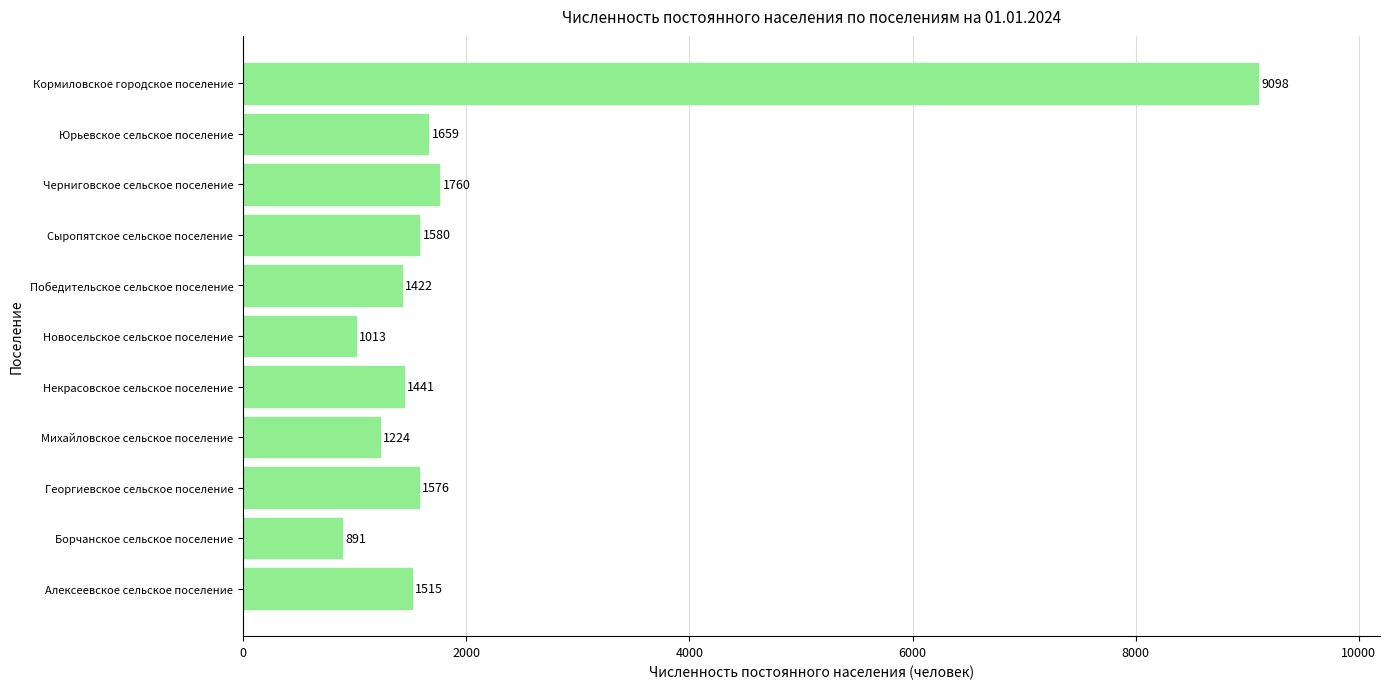

What is the change in value from Борчанское сельское поселение to Новосельское сельское поселение?

+122